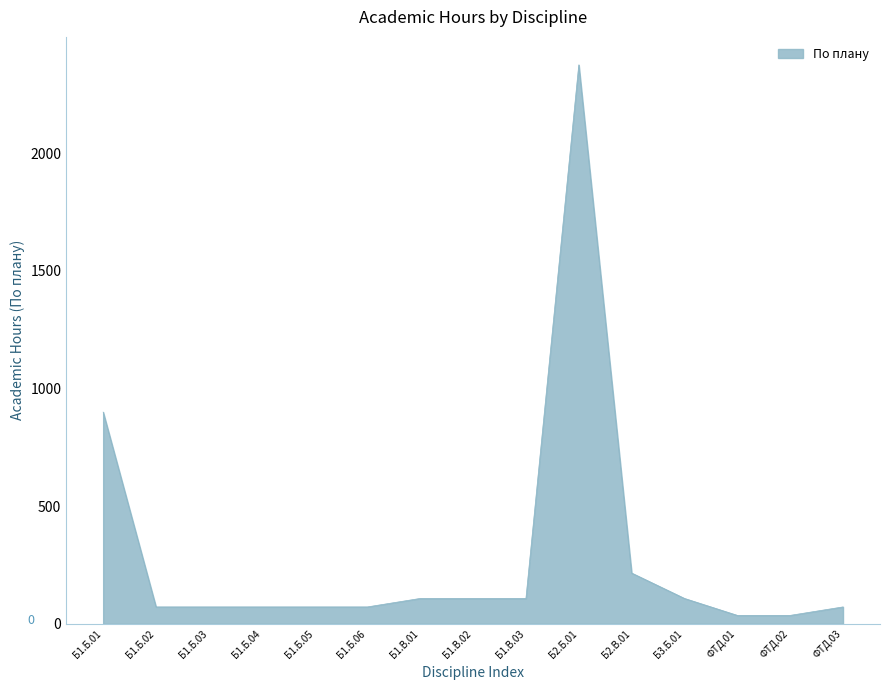

What is the change in value from Б1.В.02 to Б2.Б.01?

+2268